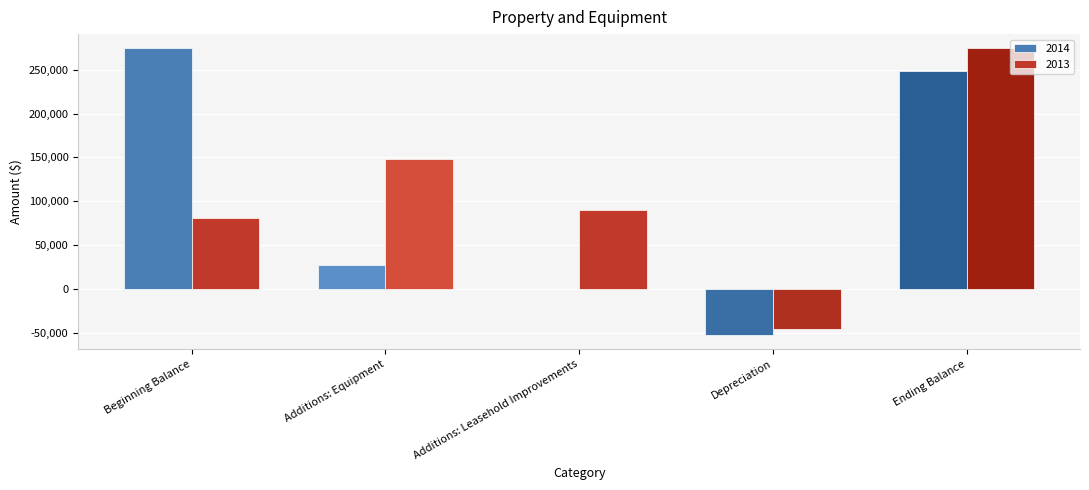

The value of 2013 at Depreciation is -28111. True or false?

False